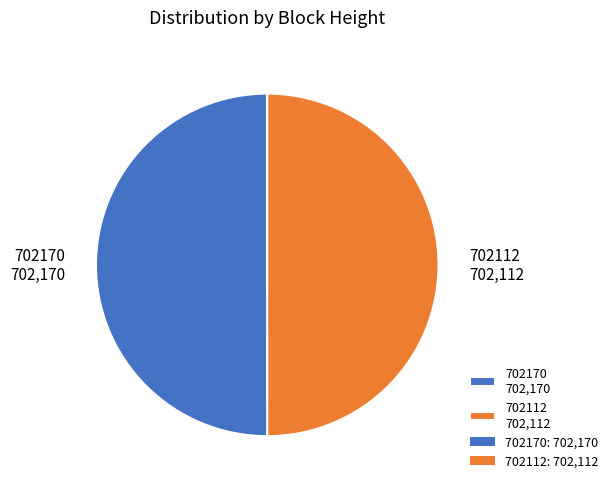

Do 702170 702,170 and 702112 702,112 together represent more than half of the pie?

Yes